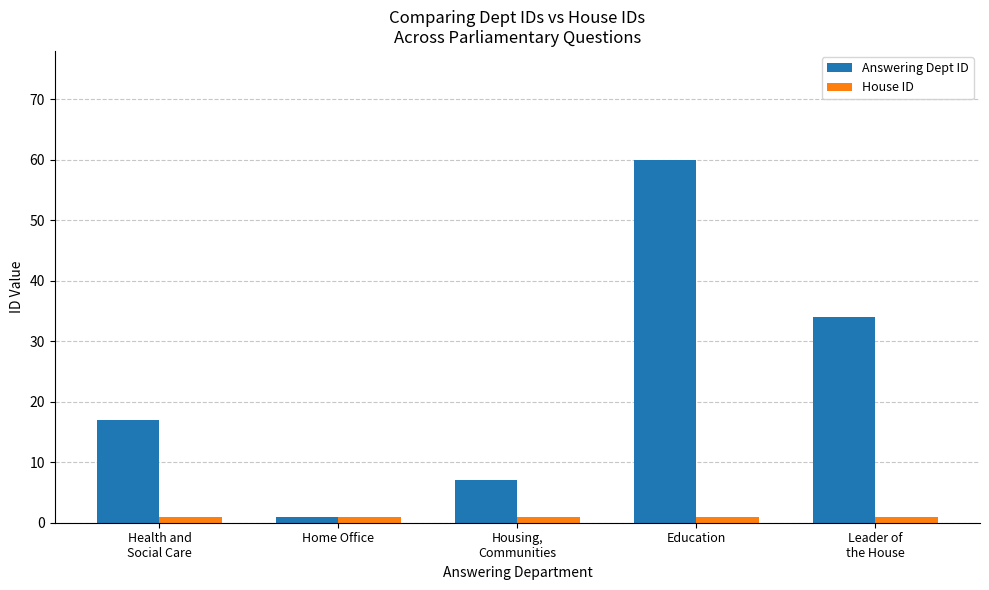

At which category is the sum across all series the highest?

Education